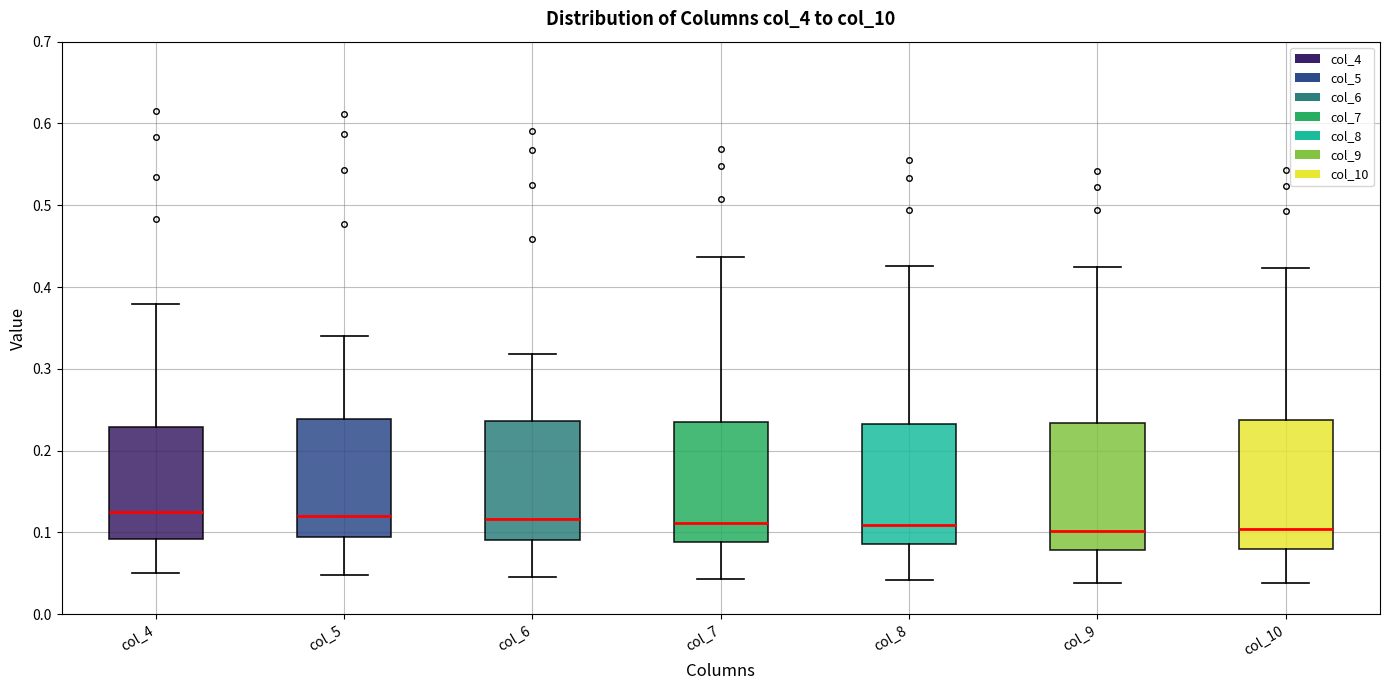

Where does the upper whisker of the box for col_8 end on the y-axis? The values are not printed on the chart, so give them approximately, as read against the axis.

0.43